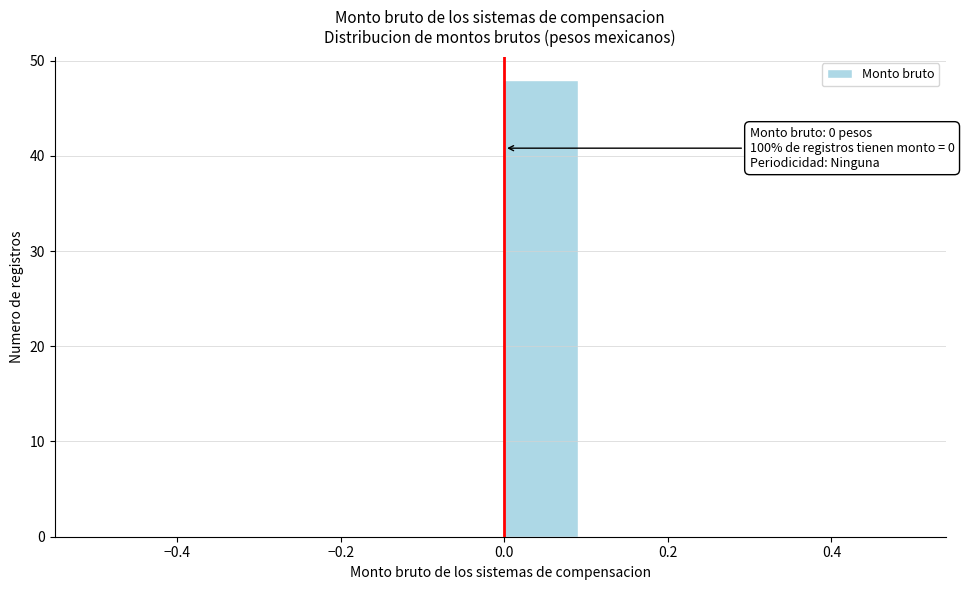

Which range on the x-axis has the tallest bar?

0.0 to 0.1